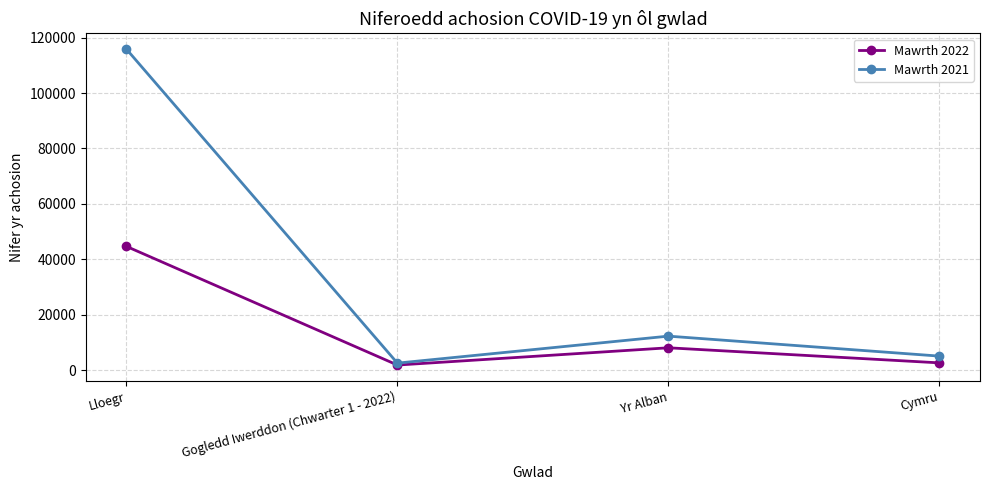

Rank the series at Yr Alban from highest to lowest value.

Mawrth 2021, Mawrth 2022